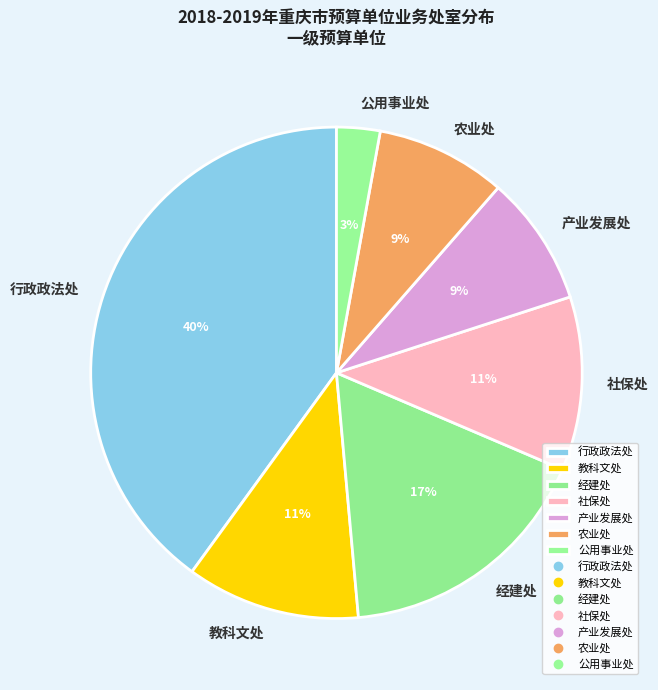

To the nearest percent, what is the difference between the 教科文处 and 经建处 slice percentages?

6%